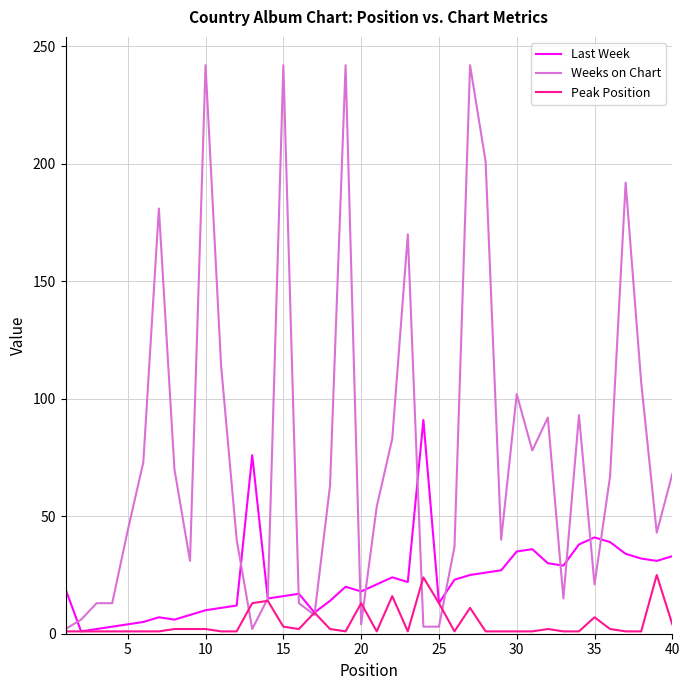

Which series has the largest total across all categories?

Weeks on Chart